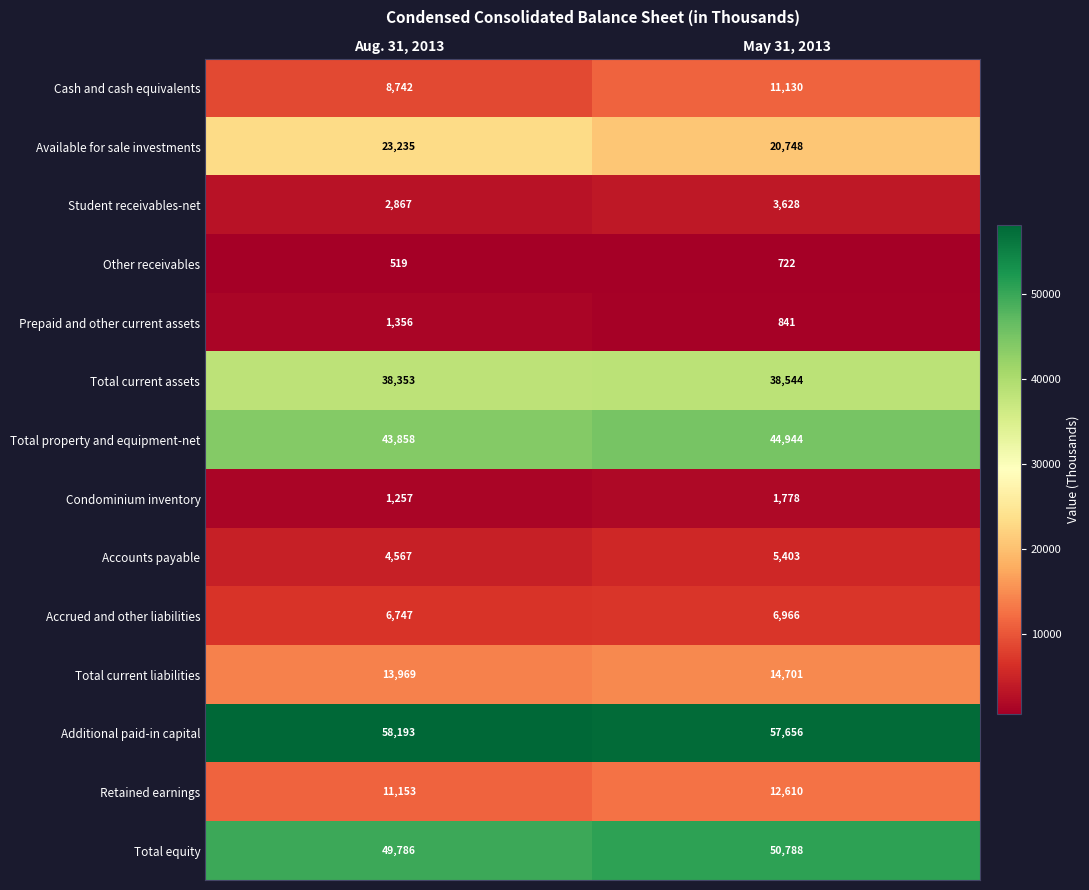

Which series has the largest total across all categories?

Additional paid-in capital